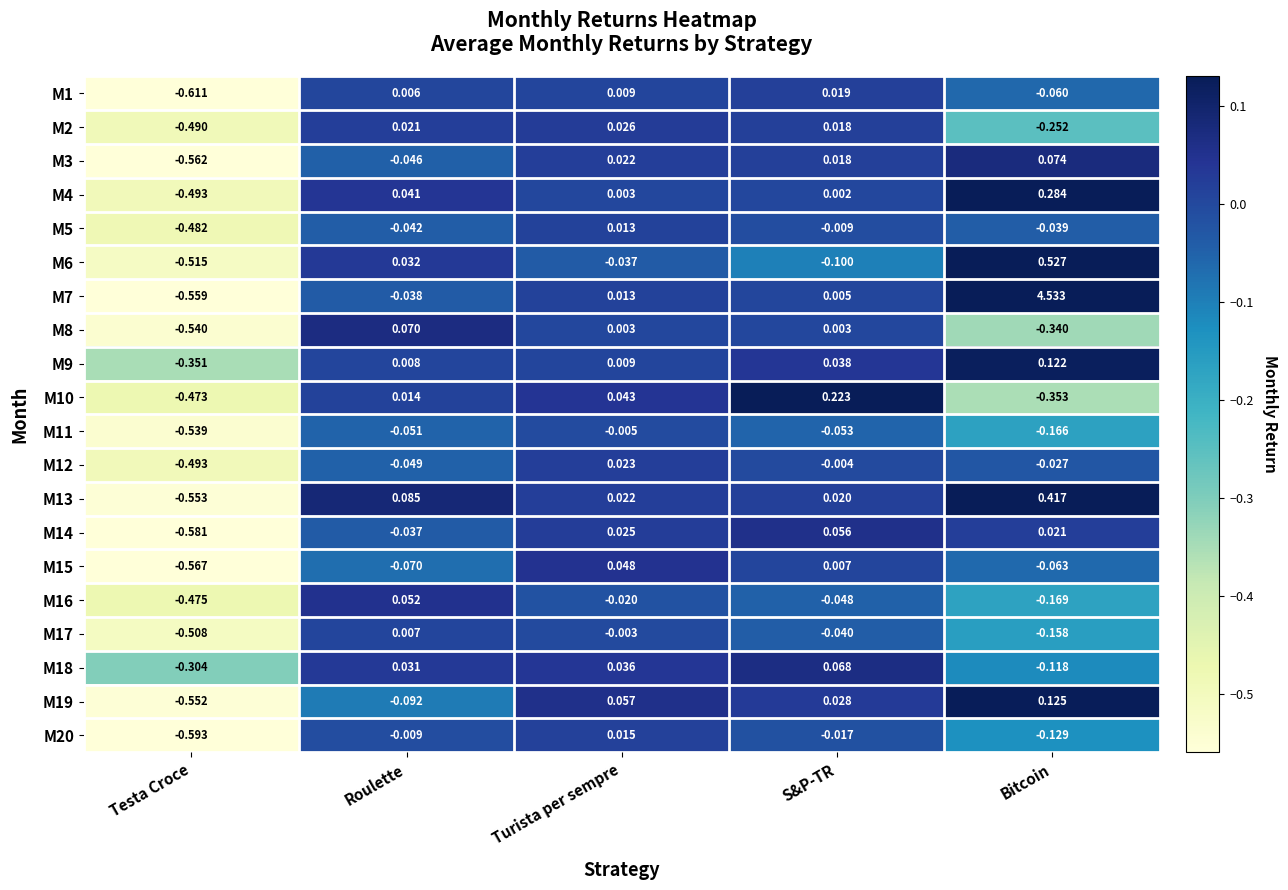

Where does the M17 series first go above 0?

Roulette